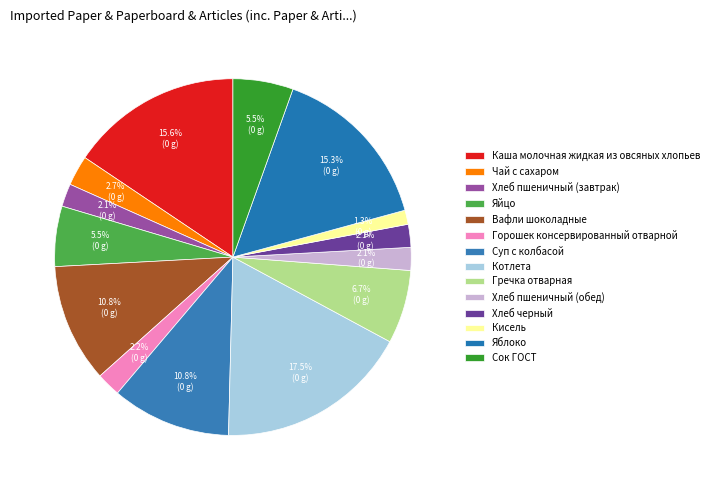

Is Кисель the majority of the pie?

No